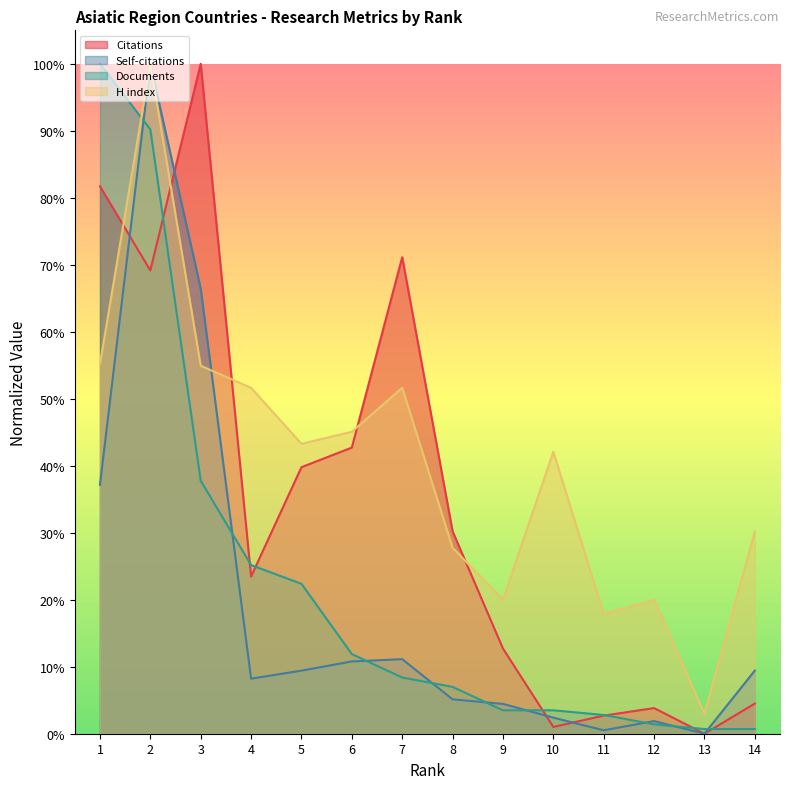

What is the sum of the Self-citations values at 9 and 7?

0.2